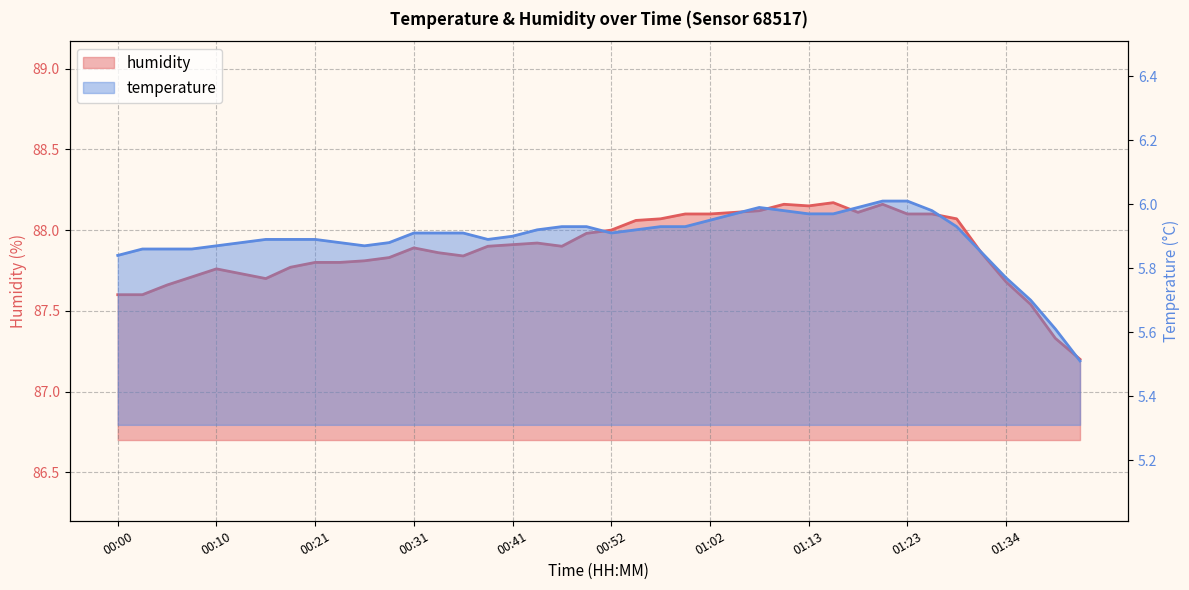

What position from the left is 00:03?

2